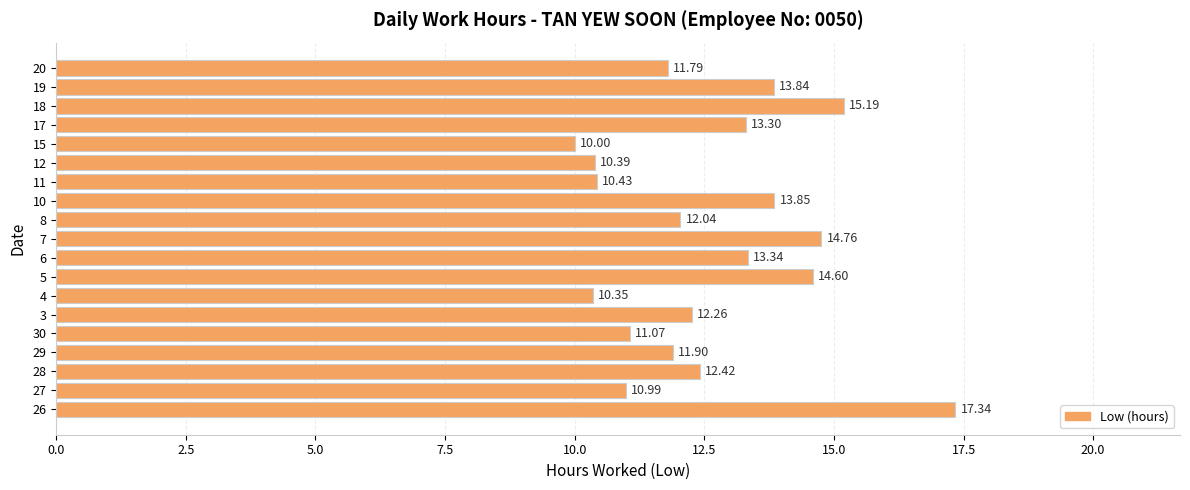

Does the chart contain any negative values?

No